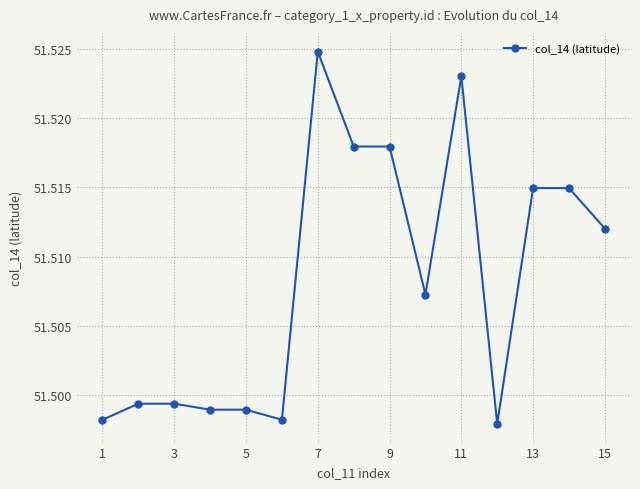

What is the sum of all values?

772.6